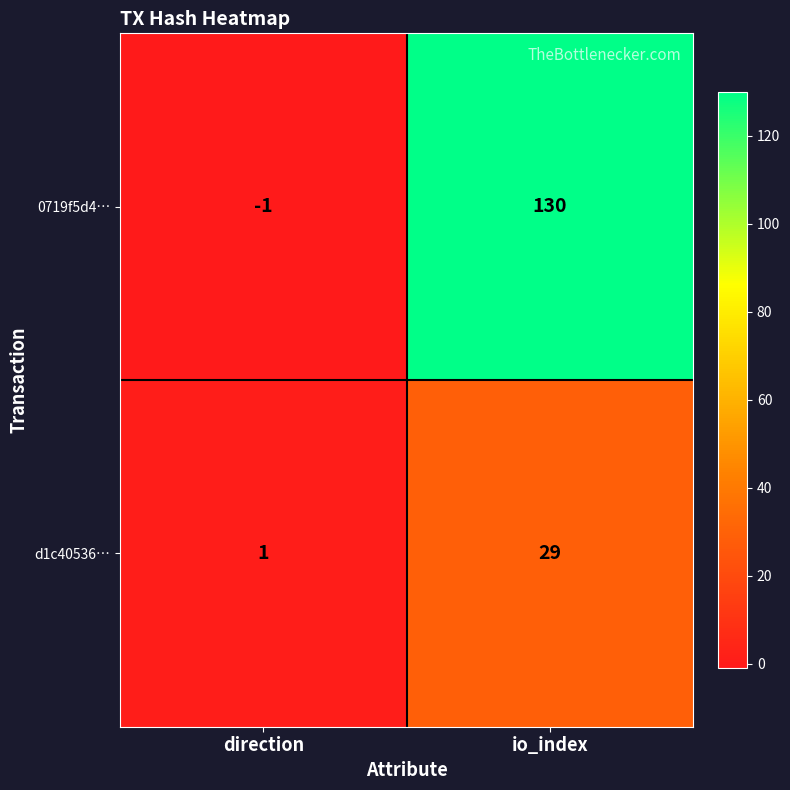

What is the greatest value displayed?

130